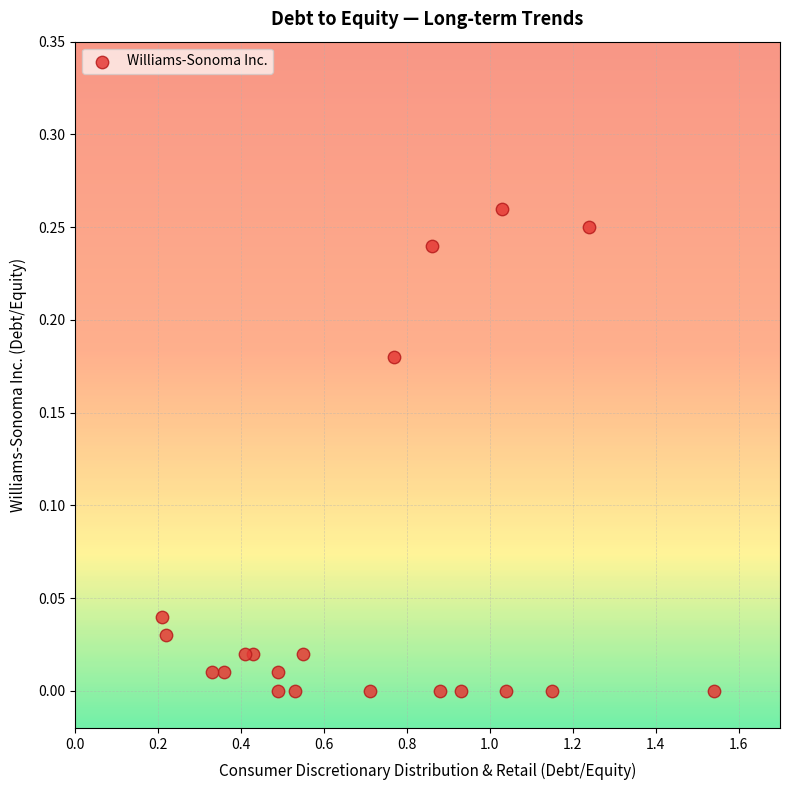

What is the range of X values (max minus min)?

1.3